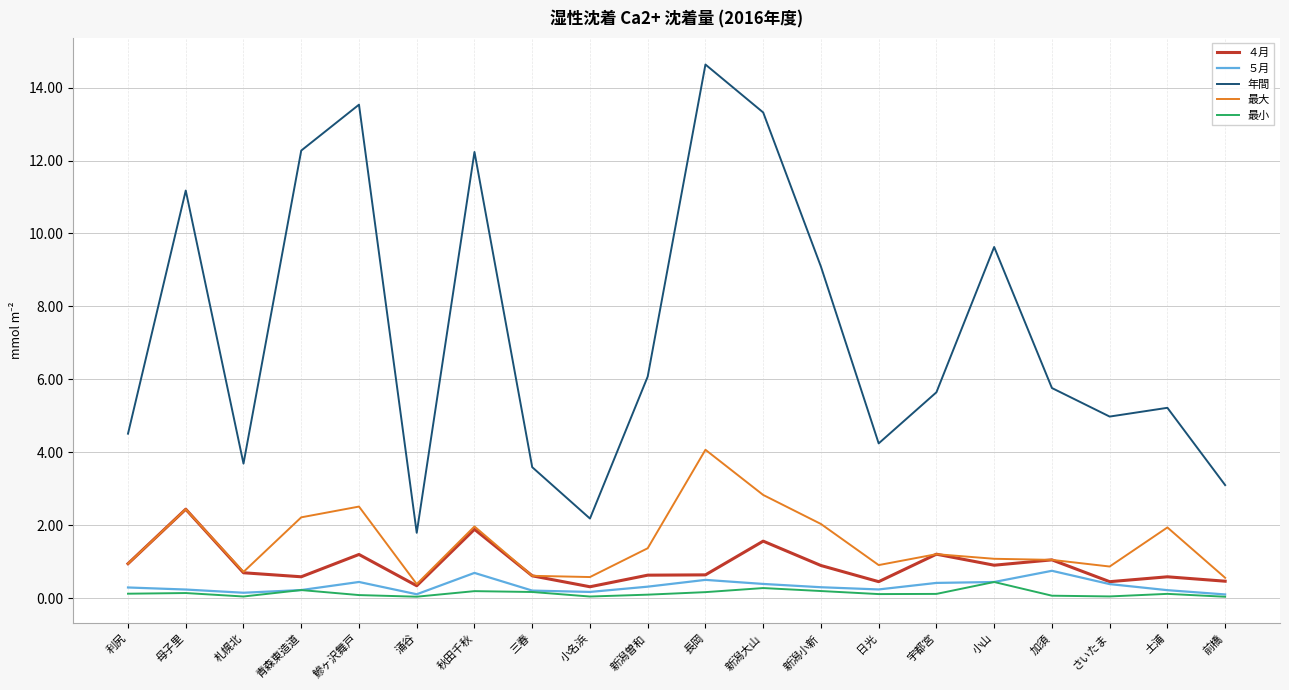

At which category is the sum across all series the highest?

長岡